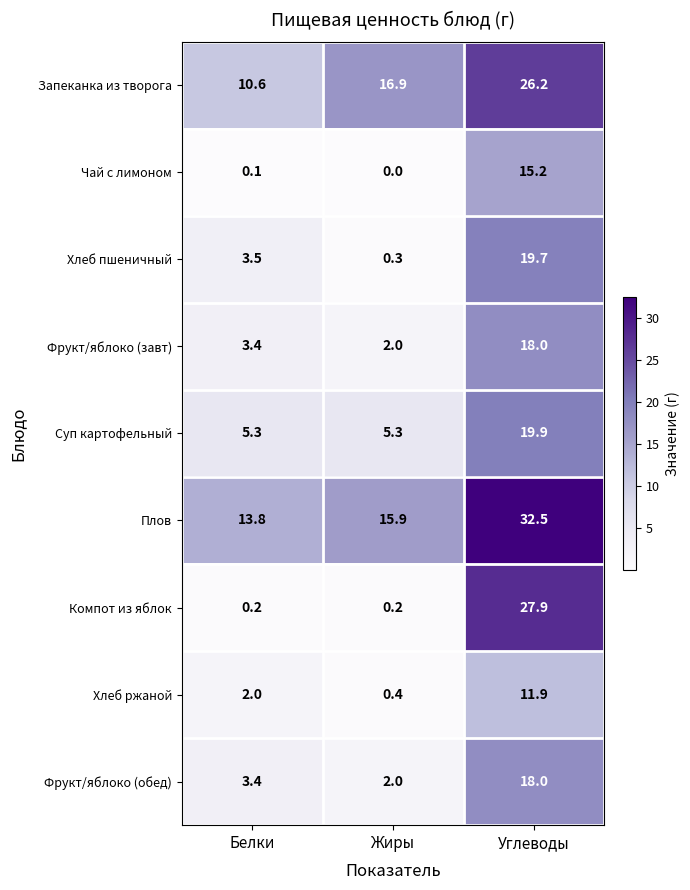

Rank the categories by Плов value from lowest to highest.

Белки, Жиры, Углеводы